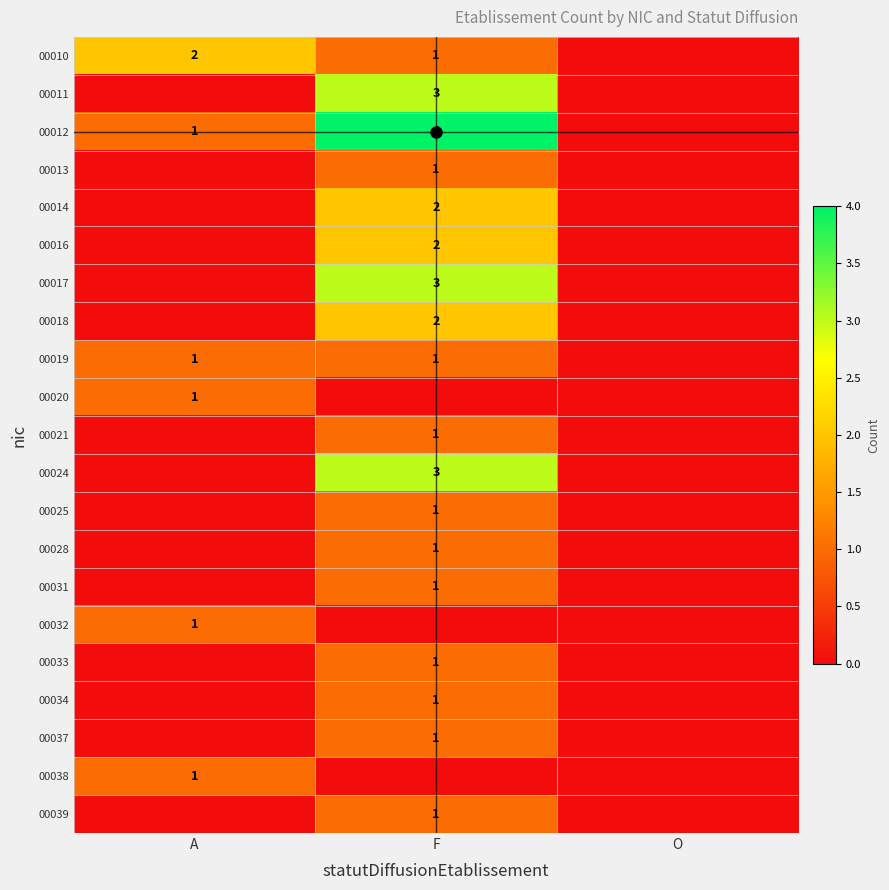

Rank the series at O from lowest to highest value.

00010, 00011, 00012, 00013, 00014, 00016, 00017, 00018, 00019, 00020, 00021, 00024, 00025, 00028, 00031, 00032, 00033, 00034, 00037, 00038, 00039